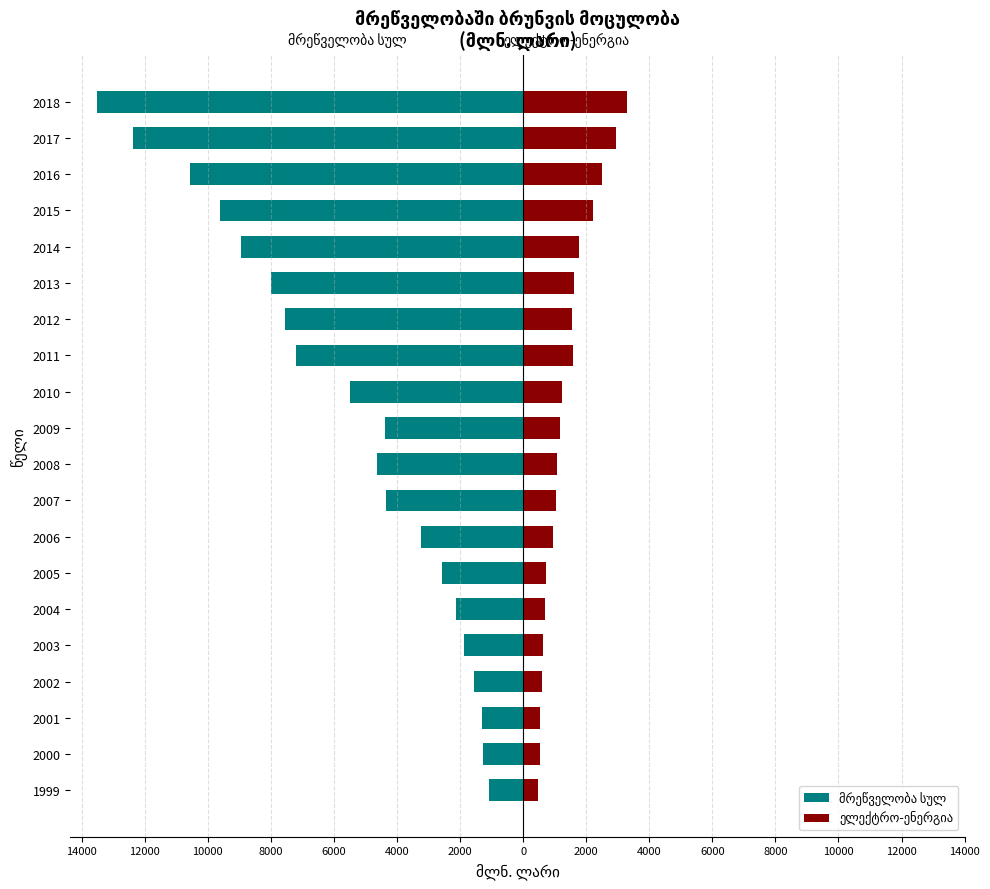

How many values in the ელექტრო-ენერგია series are below 1179?

10